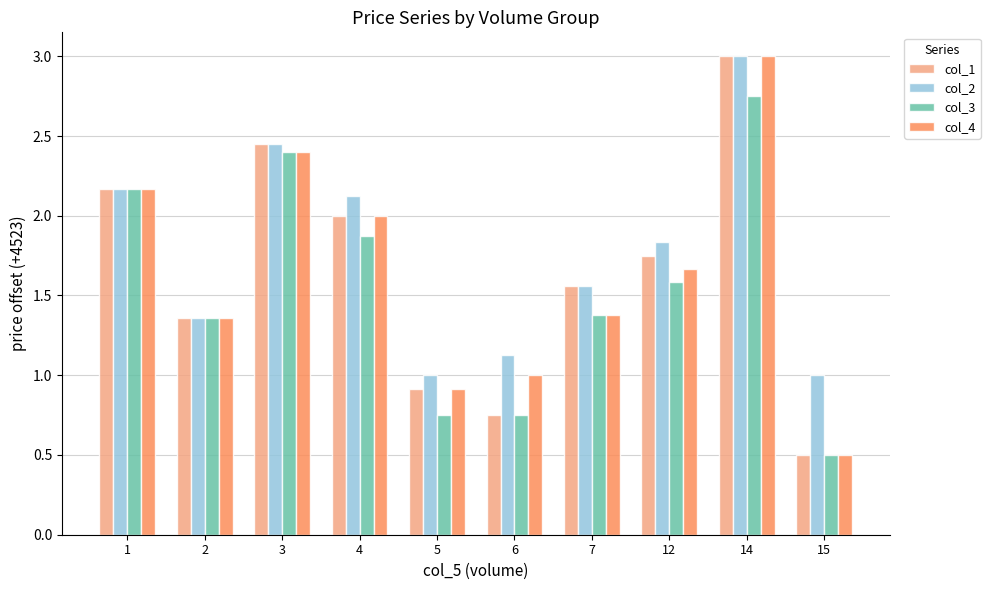

What is the total value across all series at 6?

3.6